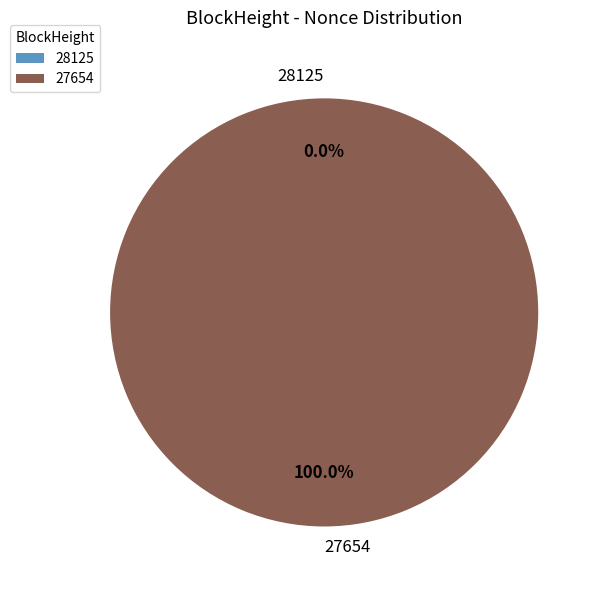

Between 27654 and 28125, which is larger?

27654